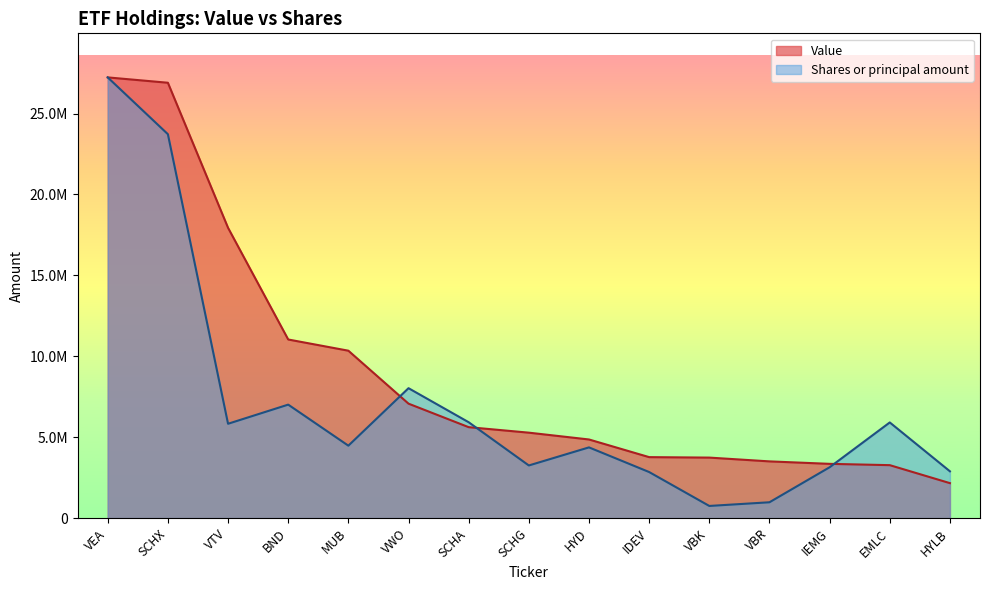

How many data points in Value are less than 5280130?

7